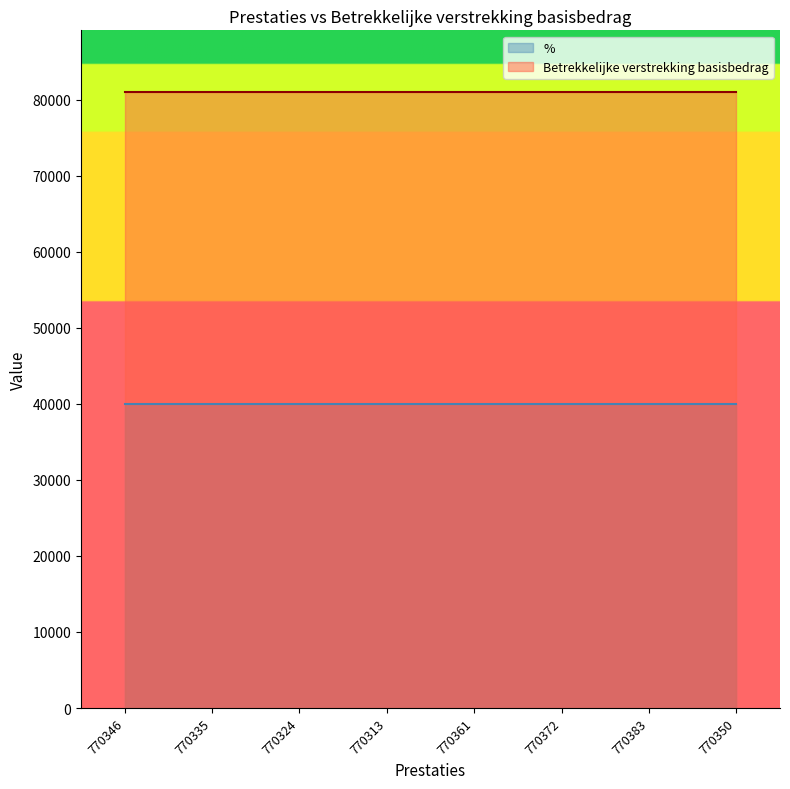

What is the label of the 3rd point from the left?

770324